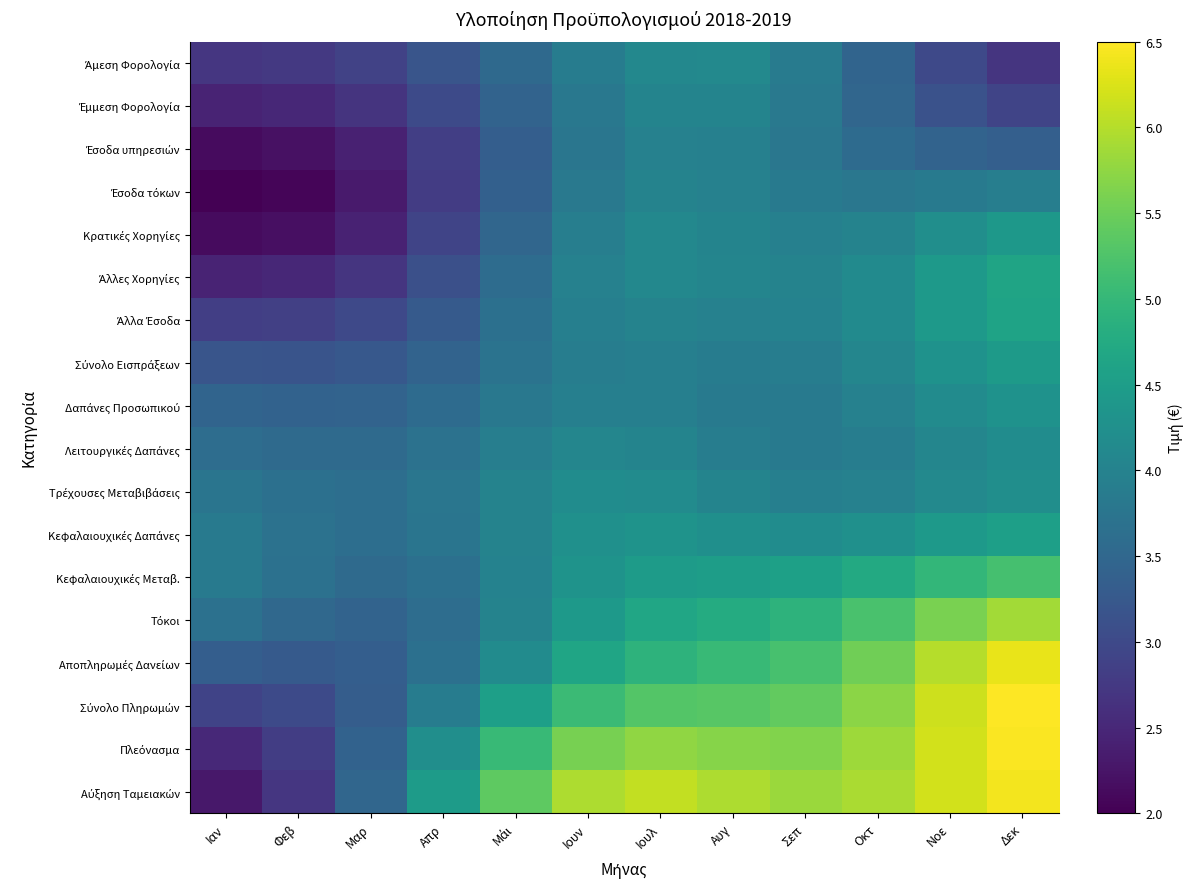

Between Απρ and Φεβ, which is larger?

Απρ